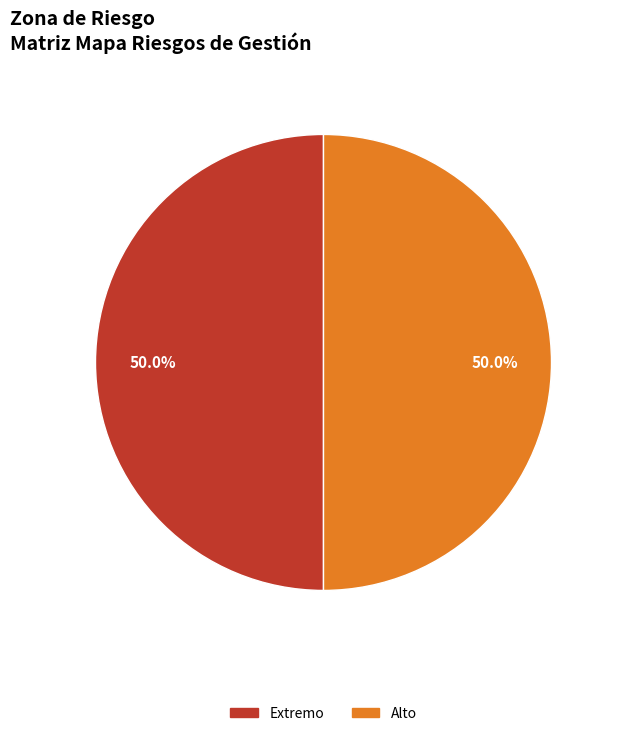

To the nearest percent, what is the average slice percentage?

50%